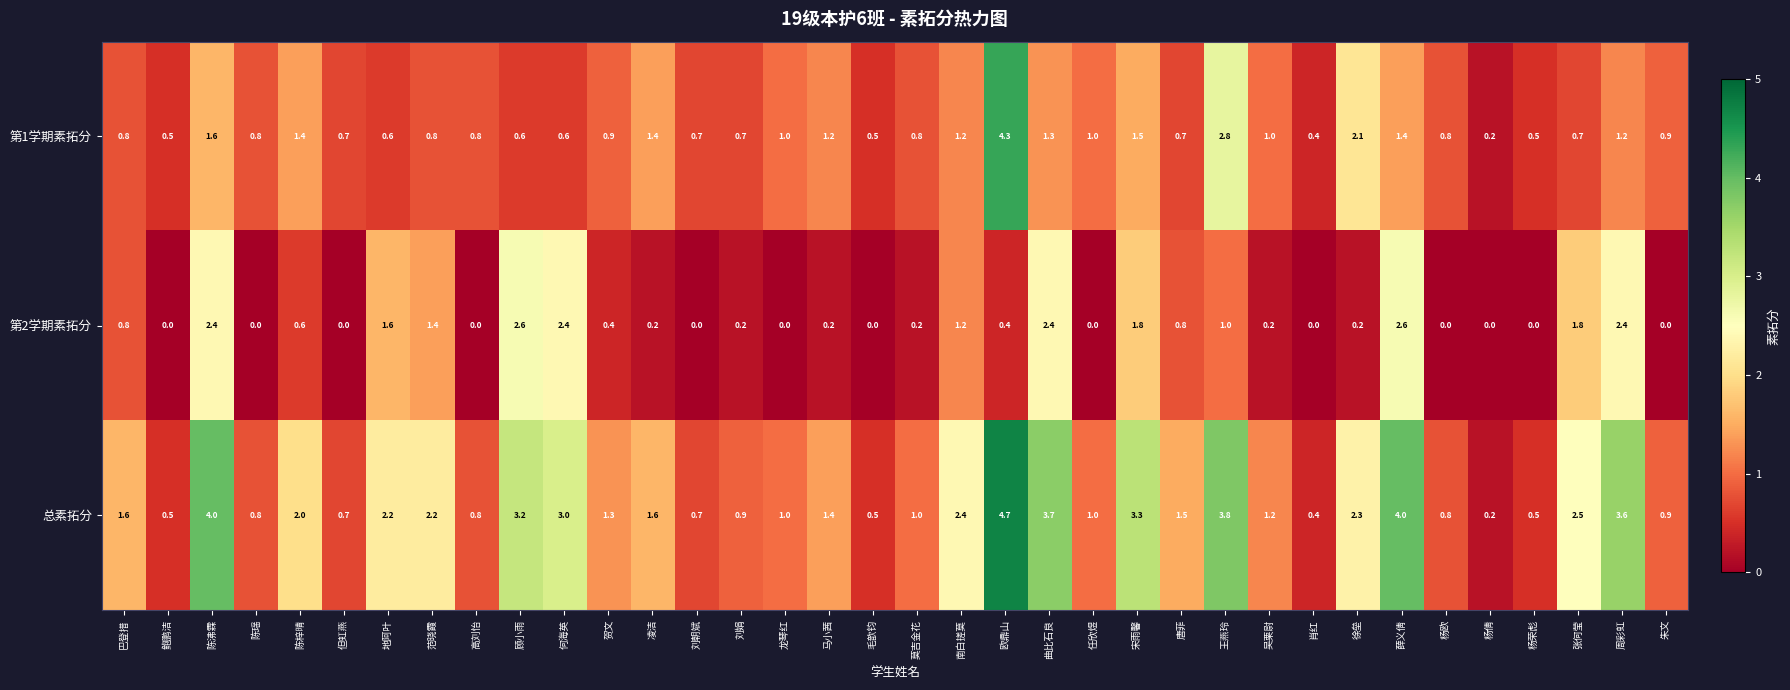

Rank the series by their maximum value, from lowest to highest.

第2学期素拓分, 第1学期素拓分, 总素拓分